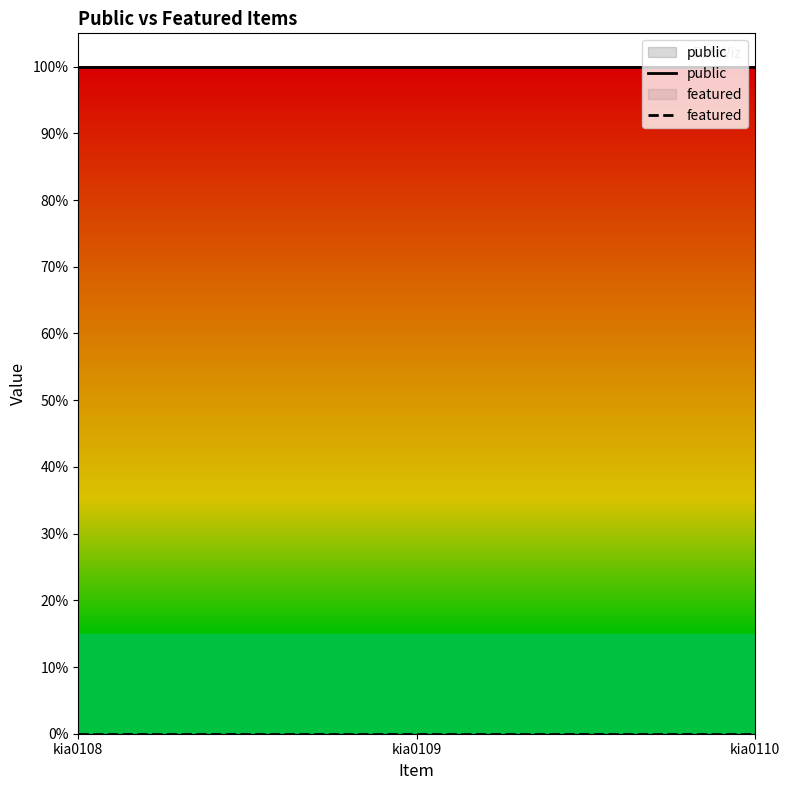

Rank the series by their average value, from highest to lowest.

public, featured